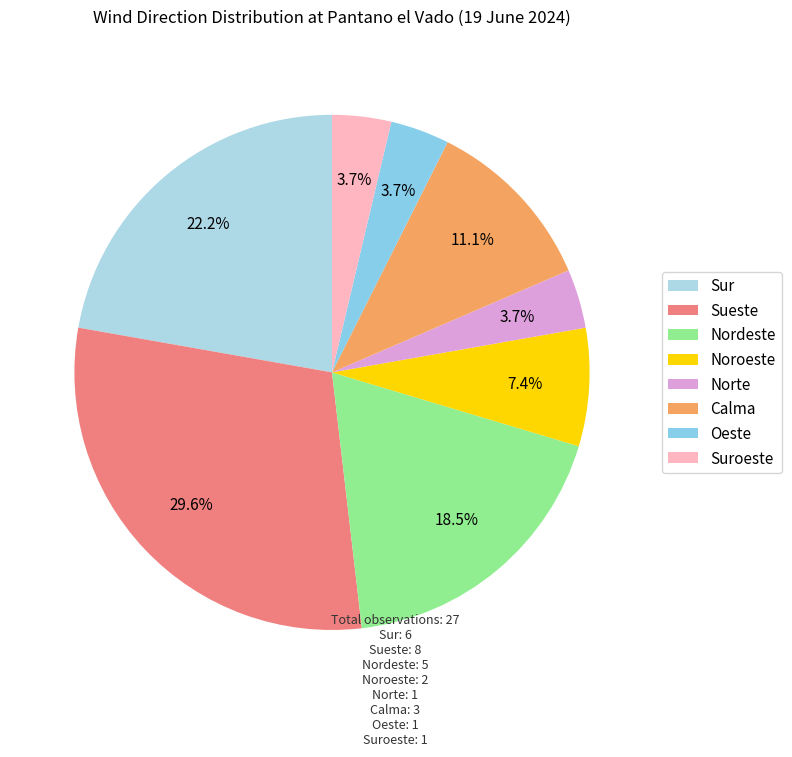

Combined, do Oeste and Noroeste account for over 50%?

No